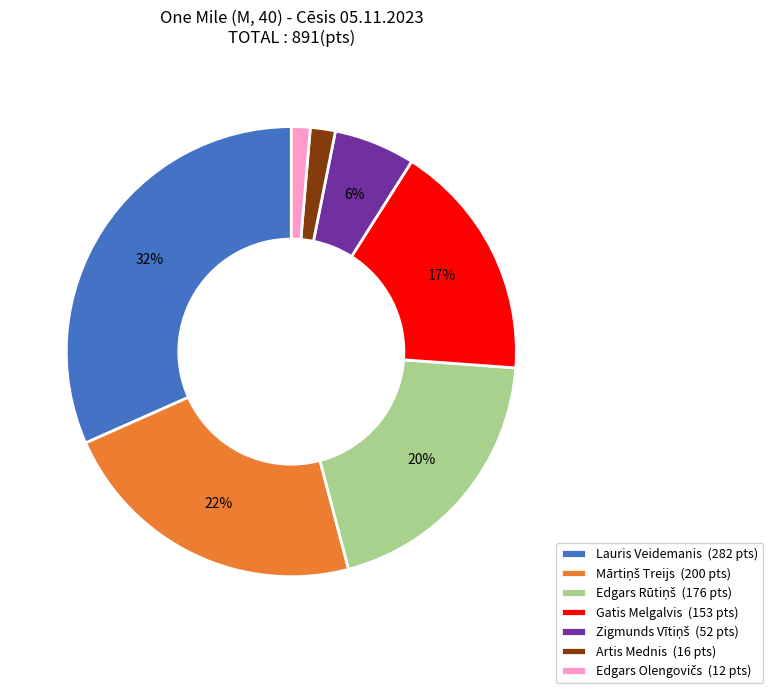

Which slice is the largest?

Lauris Veidemanis (282 pts)